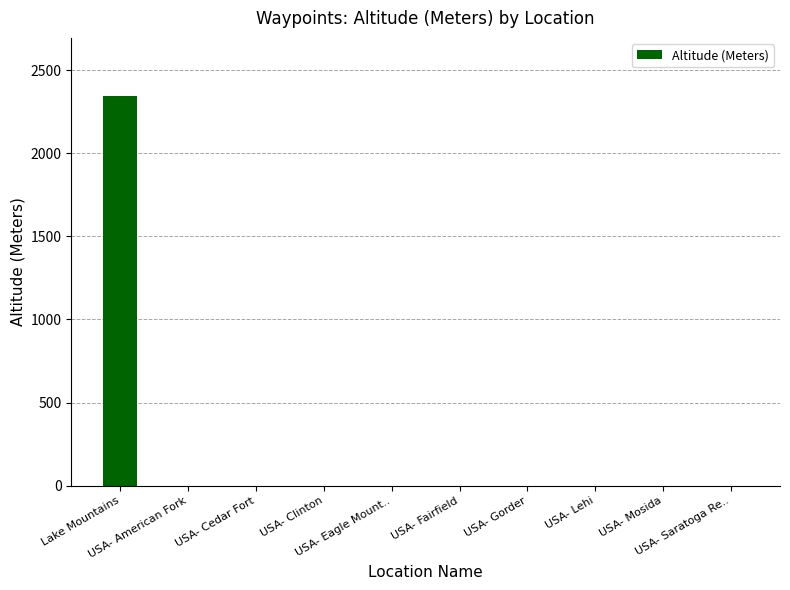

What is the sum of all values?

2344